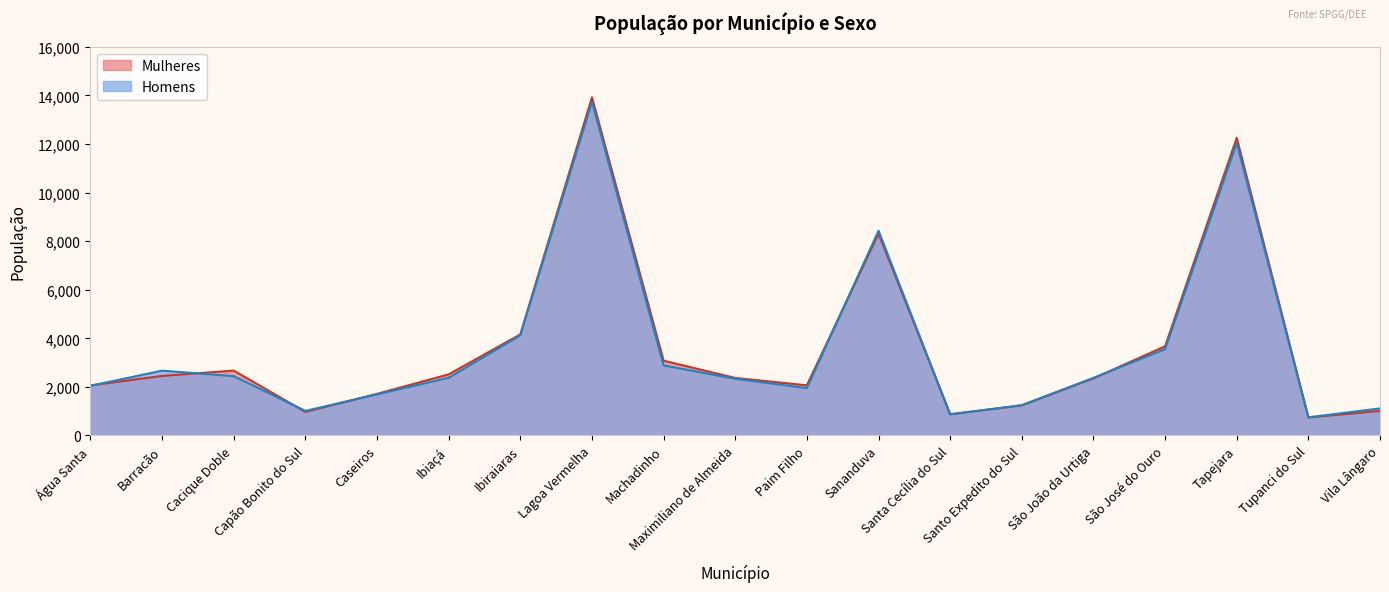

What is the label of the 16th point from the left?

São José do Ouro